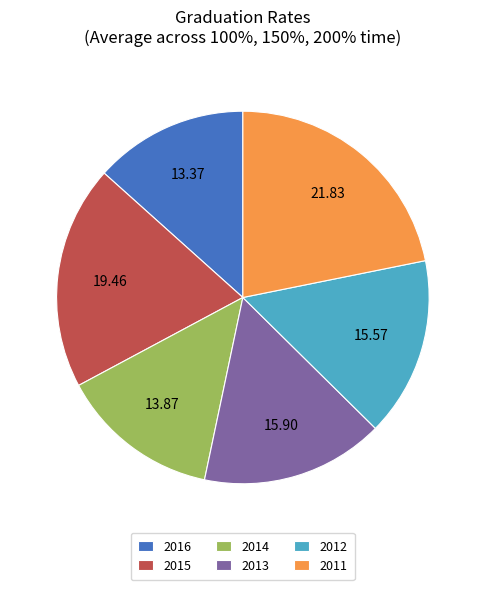

Is 2011 the majority of the pie?

No